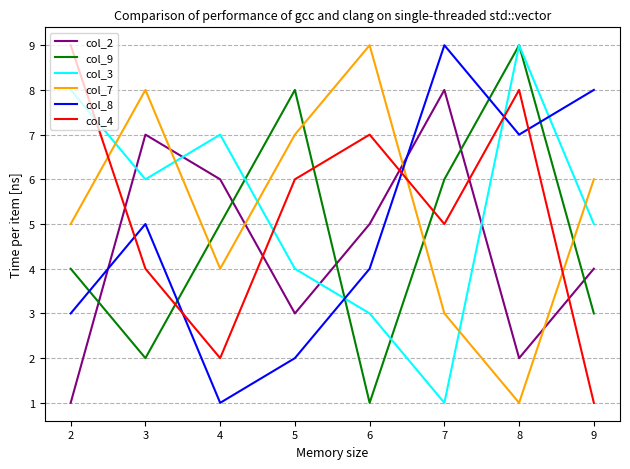

At how many categories does at least one series exceed 1?

8